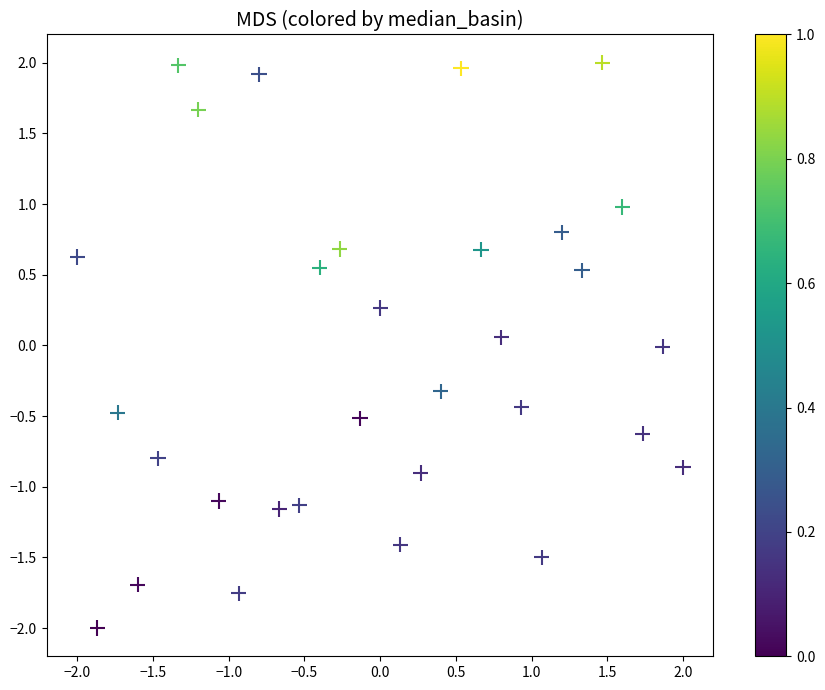

What is the range of X values (max minus min)?

4.0